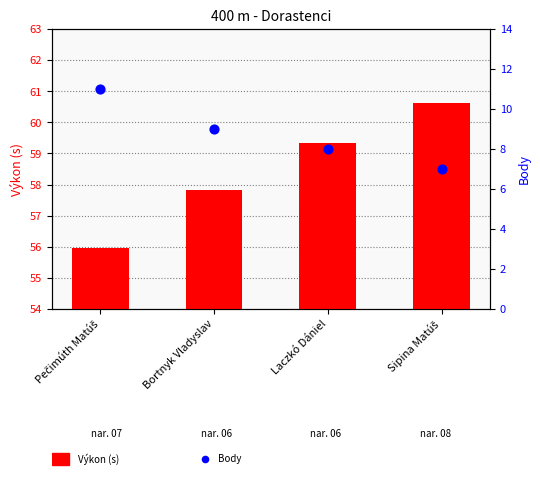

What are all the series names shown in the legend?

Výkon (s), Body